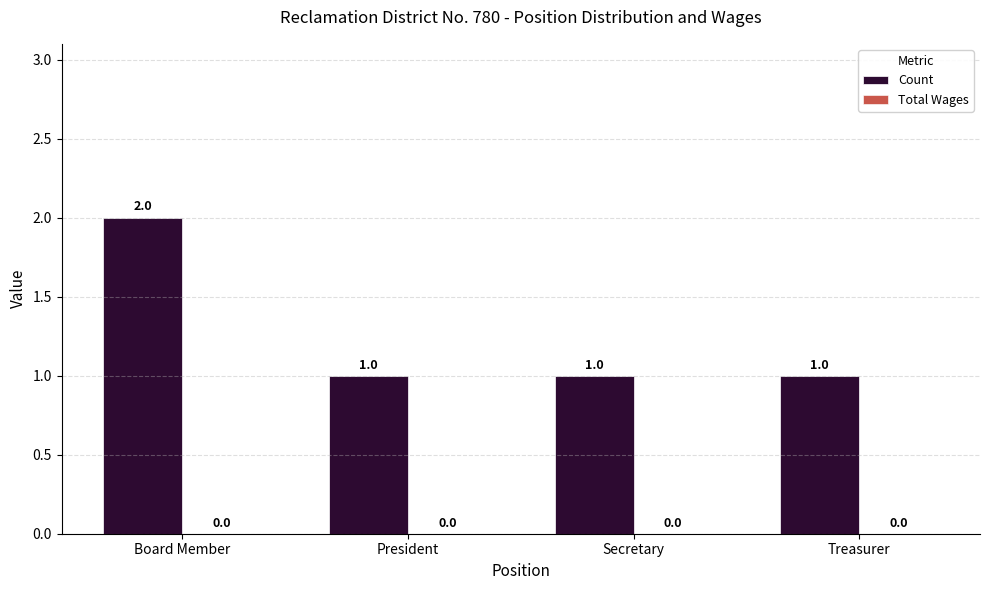

Reading left to right, what are all the values shown in this chart?

Board Member=2	President=1	Secretary=1	Treasurer=1